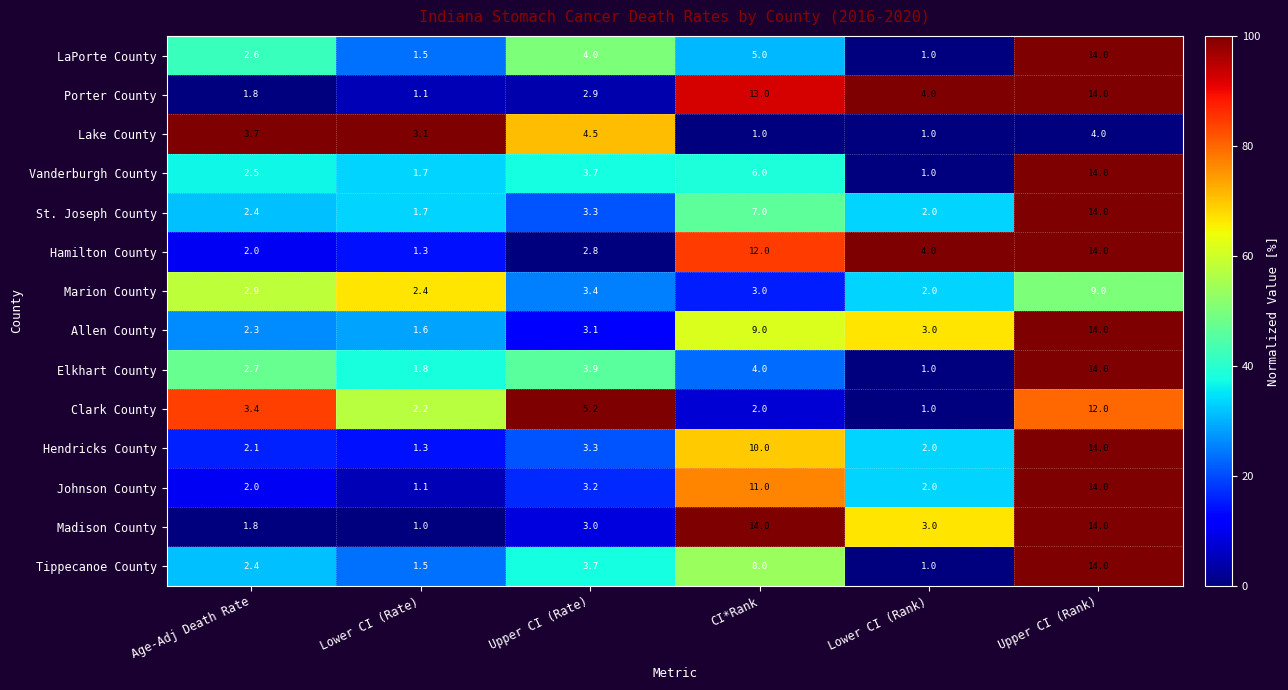

What is the sum of the Tippecanoe County values at CI*Rank and Upper CI (Rank)?

22.0